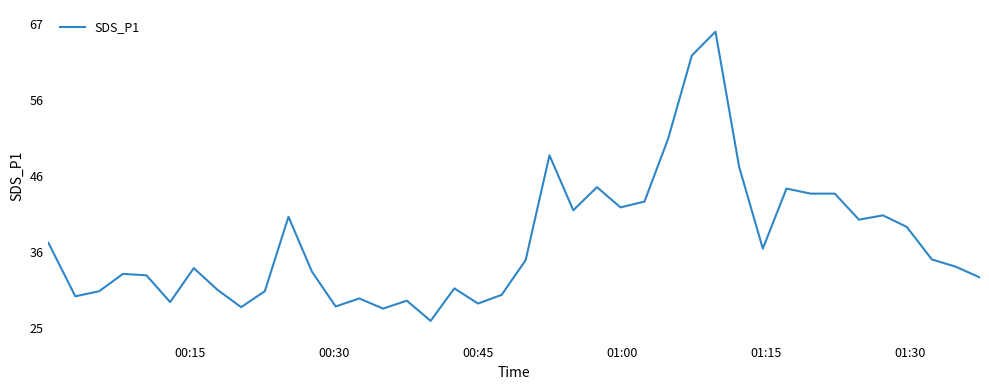

Is this an area chart (filled region under the line)?

No